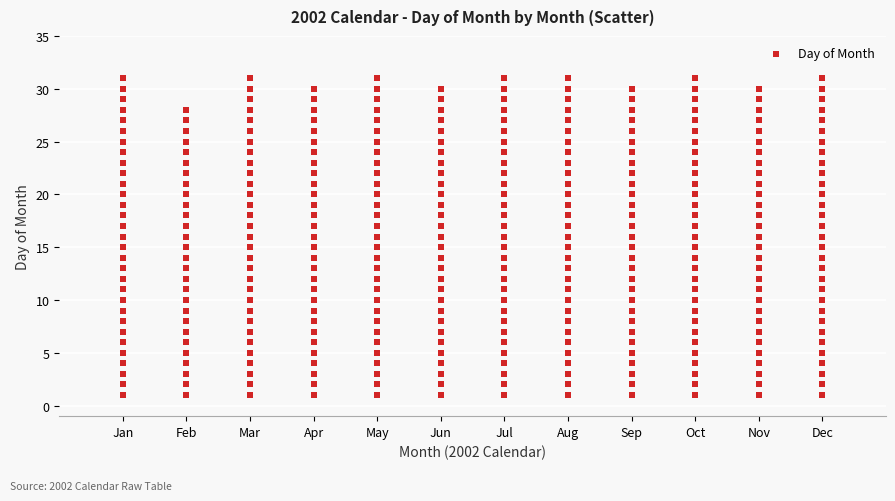

What is the range of Y values (max minus min)?

30